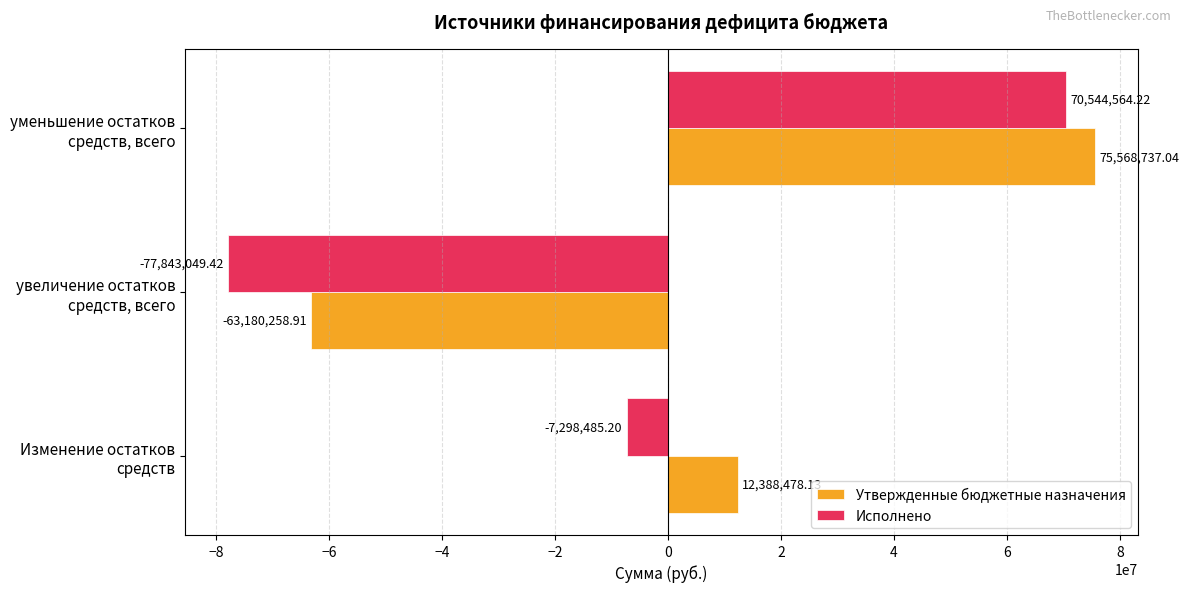

At which category is the sum across all series the highest?

уменьшение остатков
средств, всего